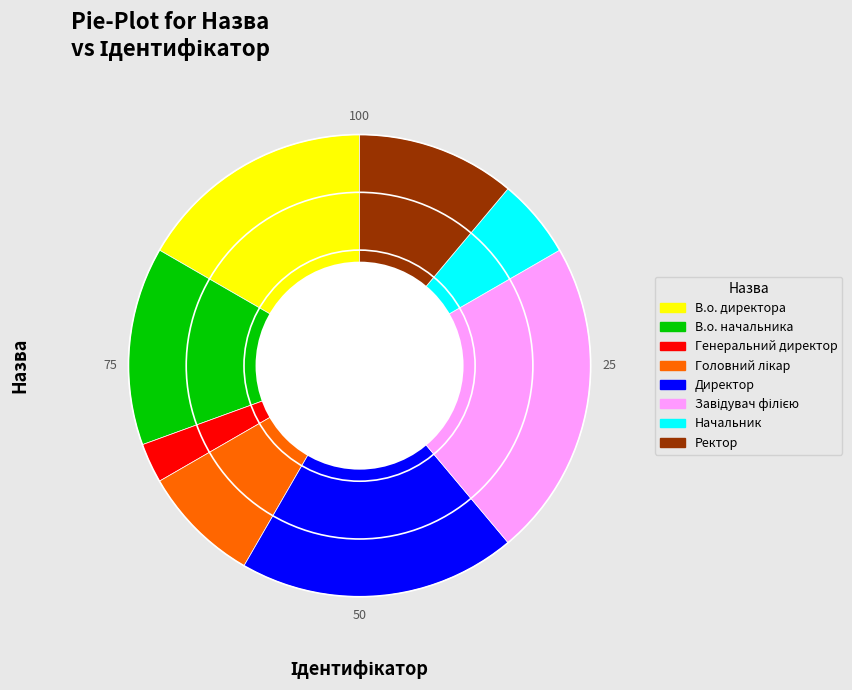

Does any single category account for the majority?

No